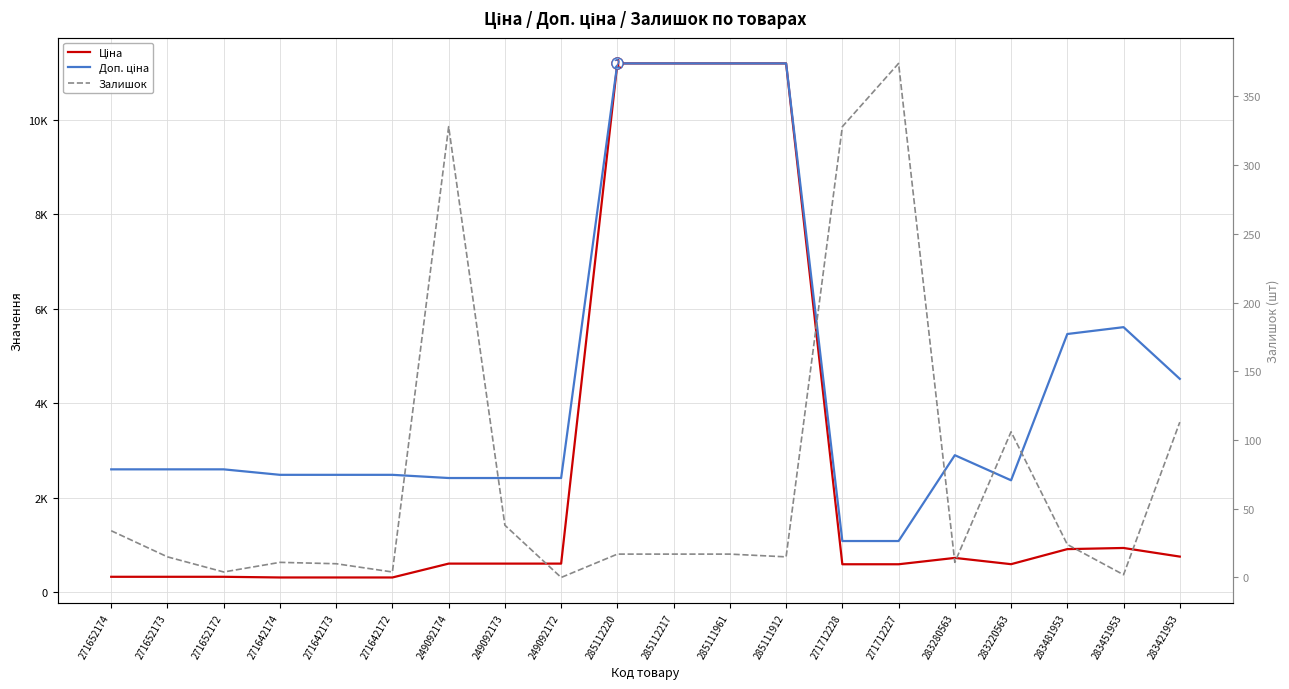

At 283421953, list the series in order from largest to smallest.

Доп. ціна, Ціна, Залишок